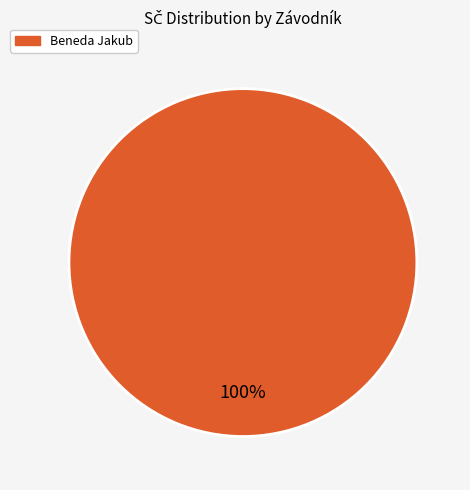

How many slices are in this pie chart?

1